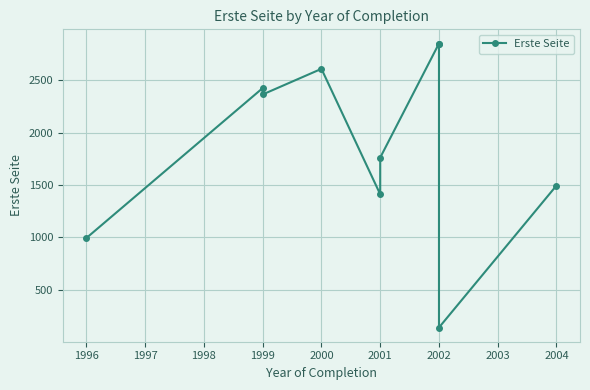

Does the chart display data point markers on the line(s)?

Yes